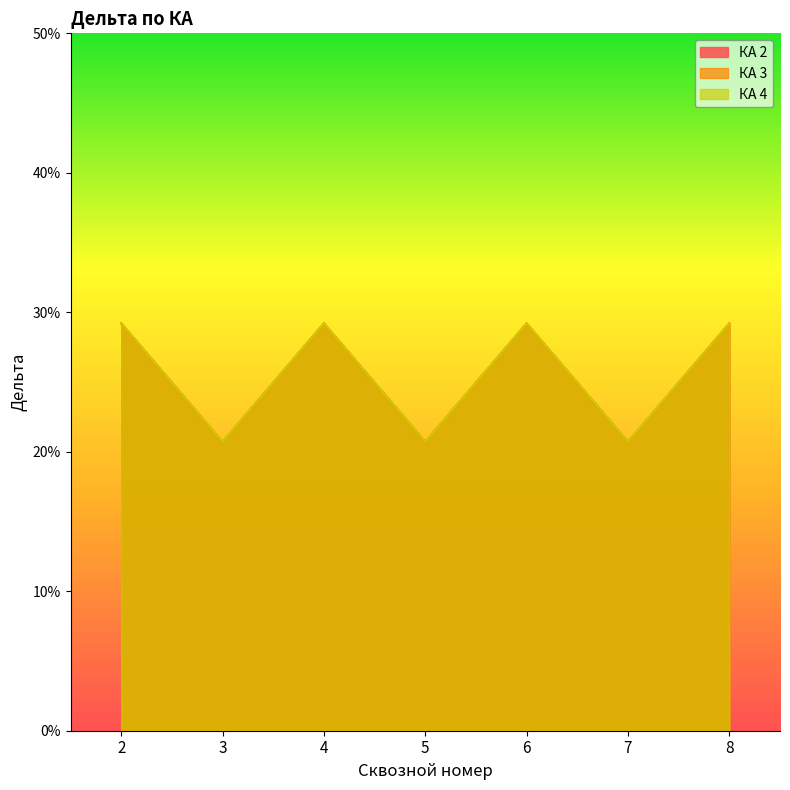

At which category is the sum across all series the highest?

2